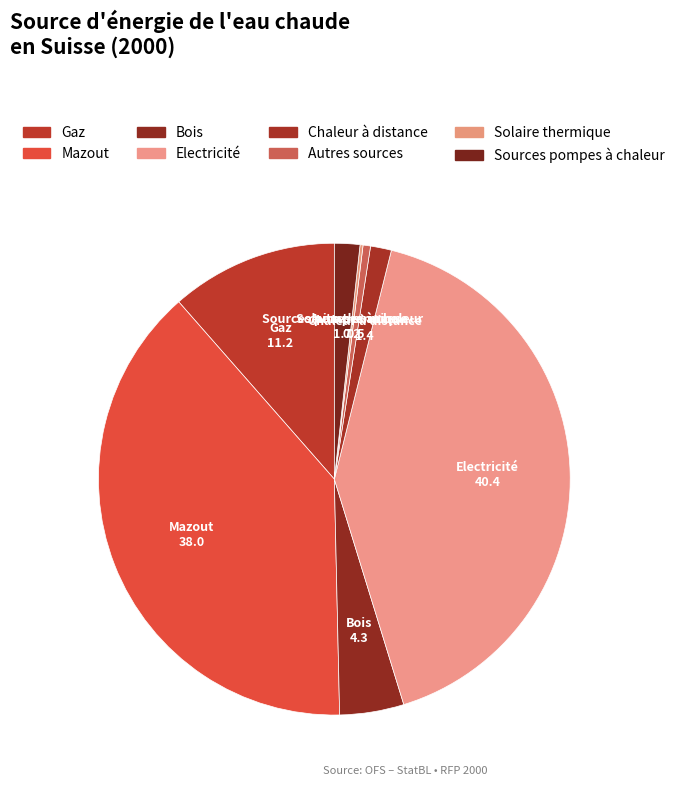

Is the sum of Autres sources and Bois greater than half?

No